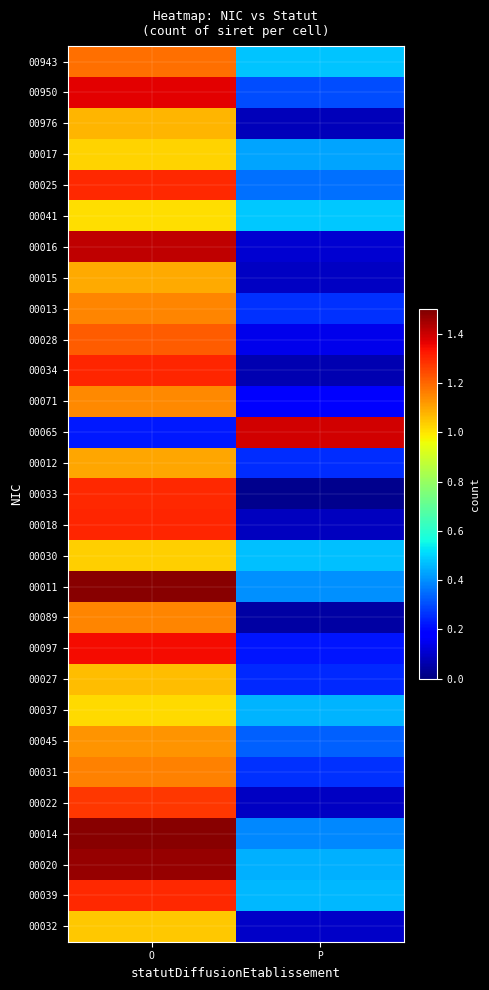

Which series has the widest spread of values?

00016